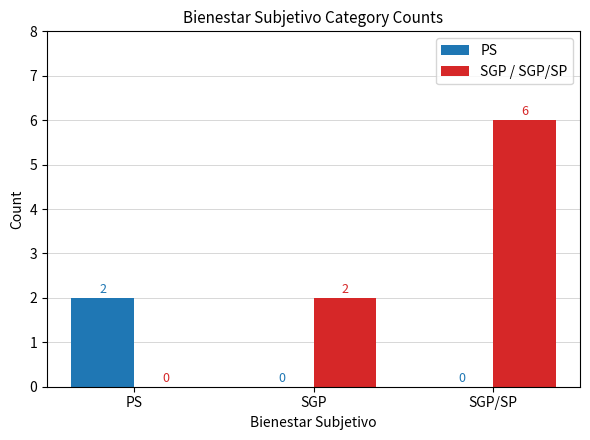

Which category has the highest value across all series?

SGP/SP